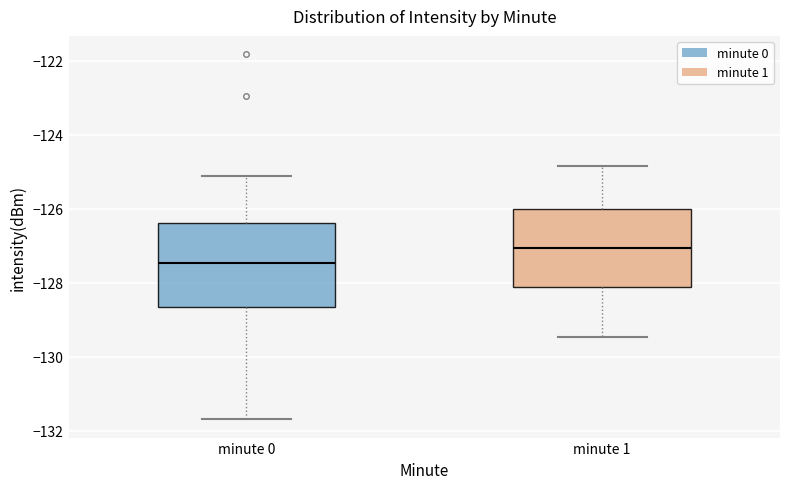

Where does the upper whisker of the box for minute 1 end on the y-axis? The values are not printed on the chart, so give them approximately, as read against the axis.

-124.8